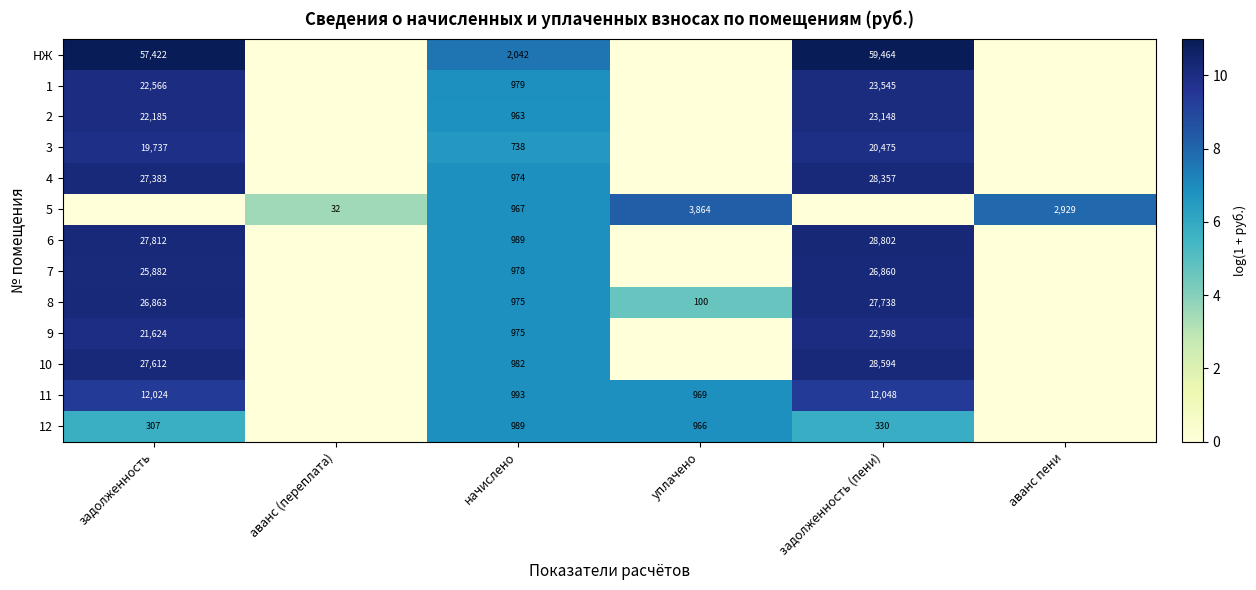

What is the total value across all series at аванс (переплата)?

3.5